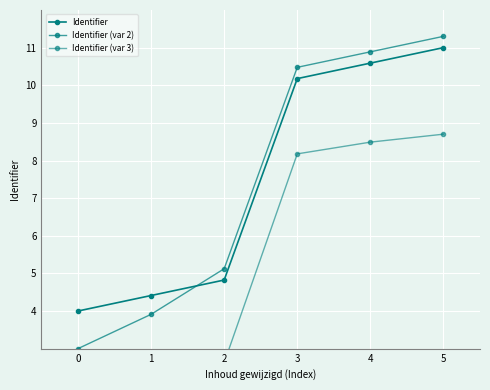

Which series has the largest range (max minus min)?

Identifier (var 2)